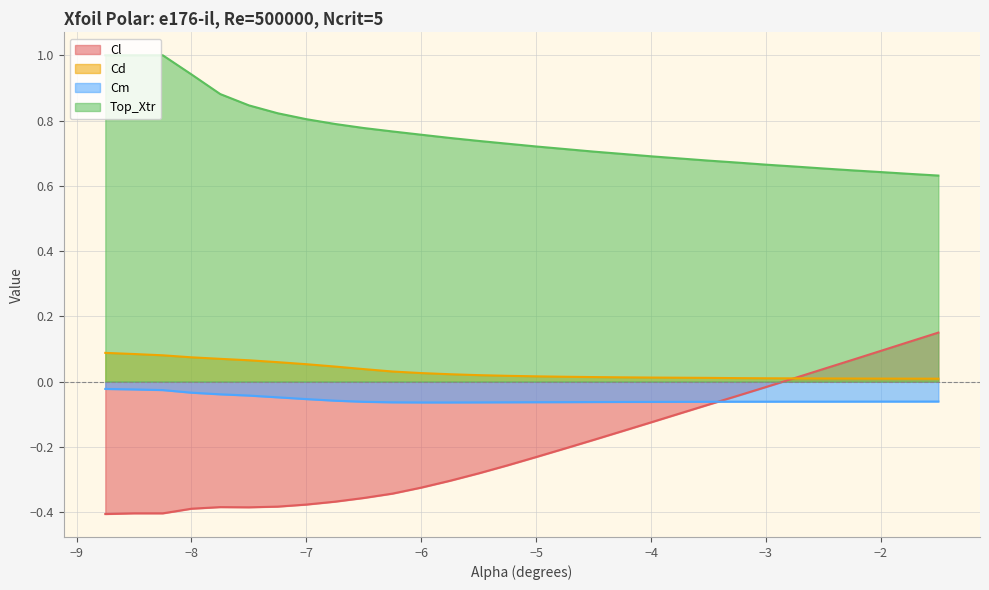

What is the difference between the Cl values at -4.5 and -7.0?

0.2